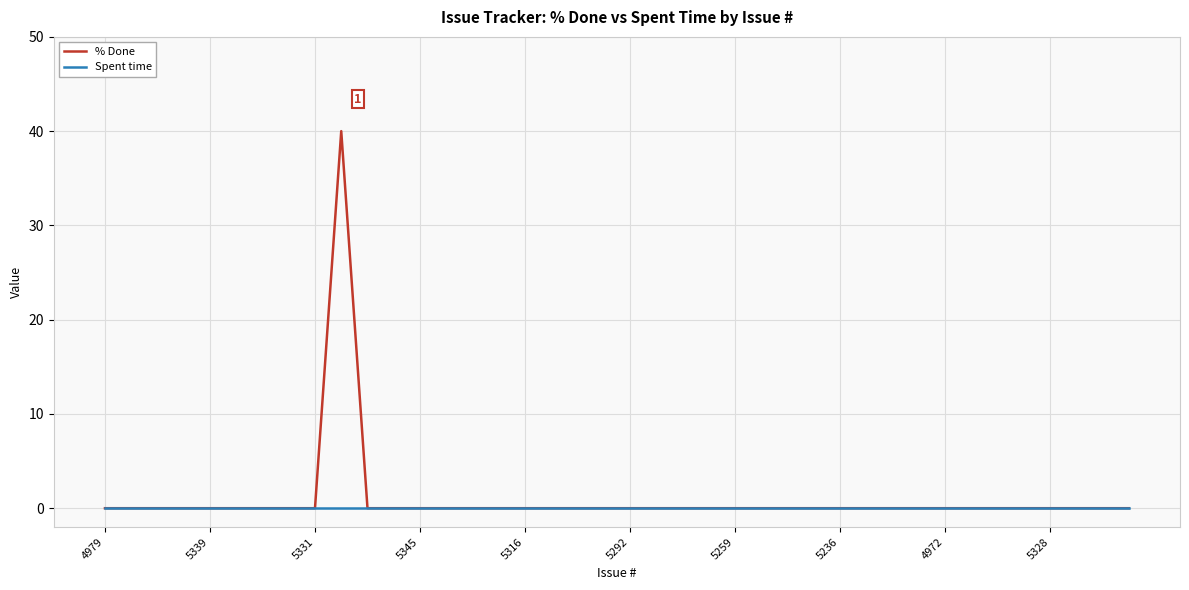

What is the highest value of the % Done series?

40